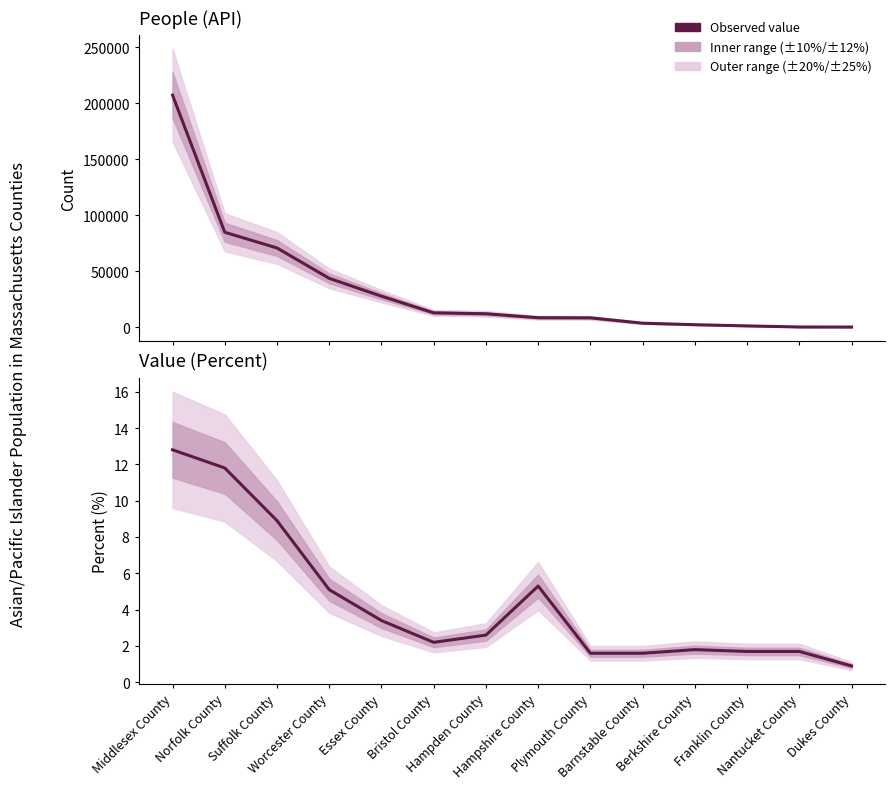

Rank the series at Berkshire County from lowest to highest value.

Value (Percent), People (API)